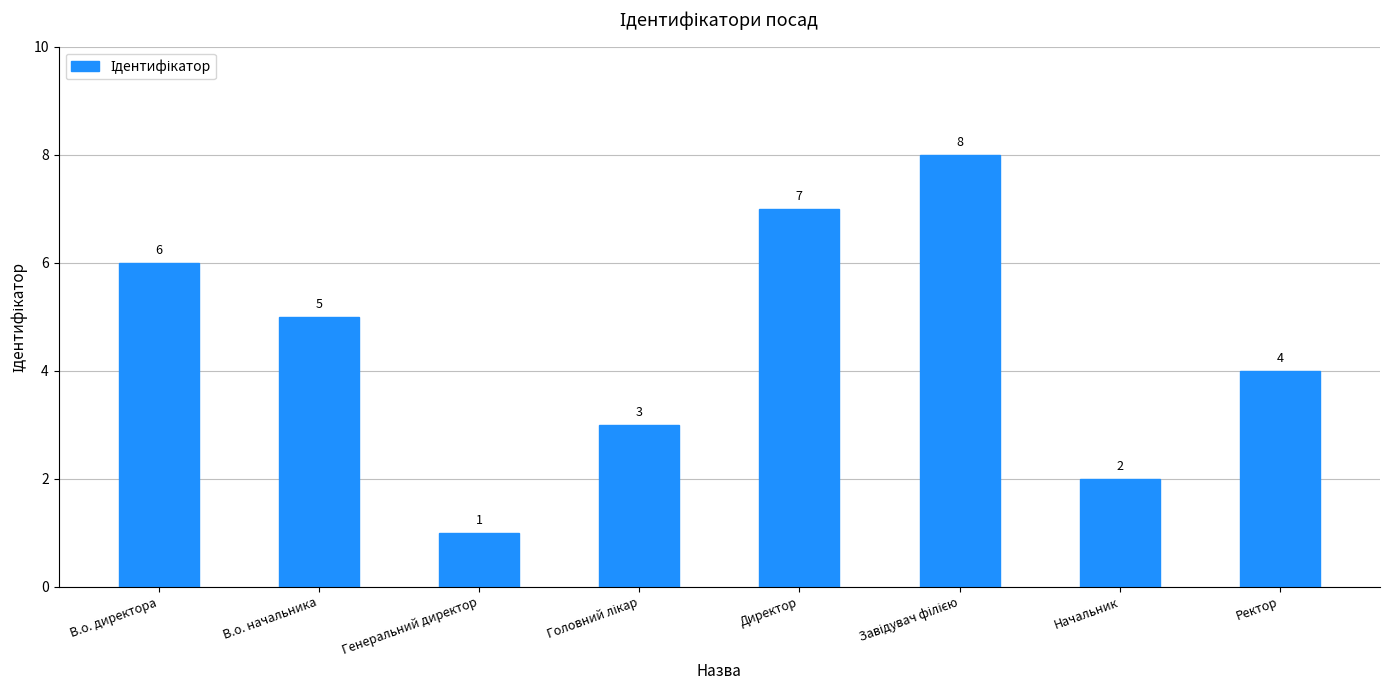

What is the difference between the values at В.о. начальника and Ректор?

1